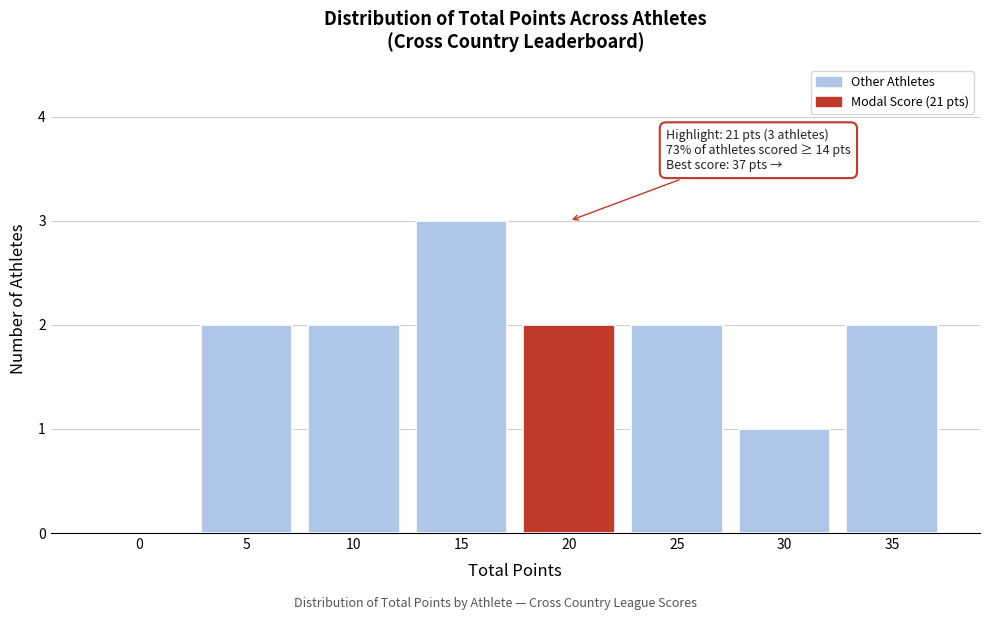

Reading left to right, extract all data points from this chart.

0=0	5=2	10=2	15=3	20=2	25=2	30=1	35=2